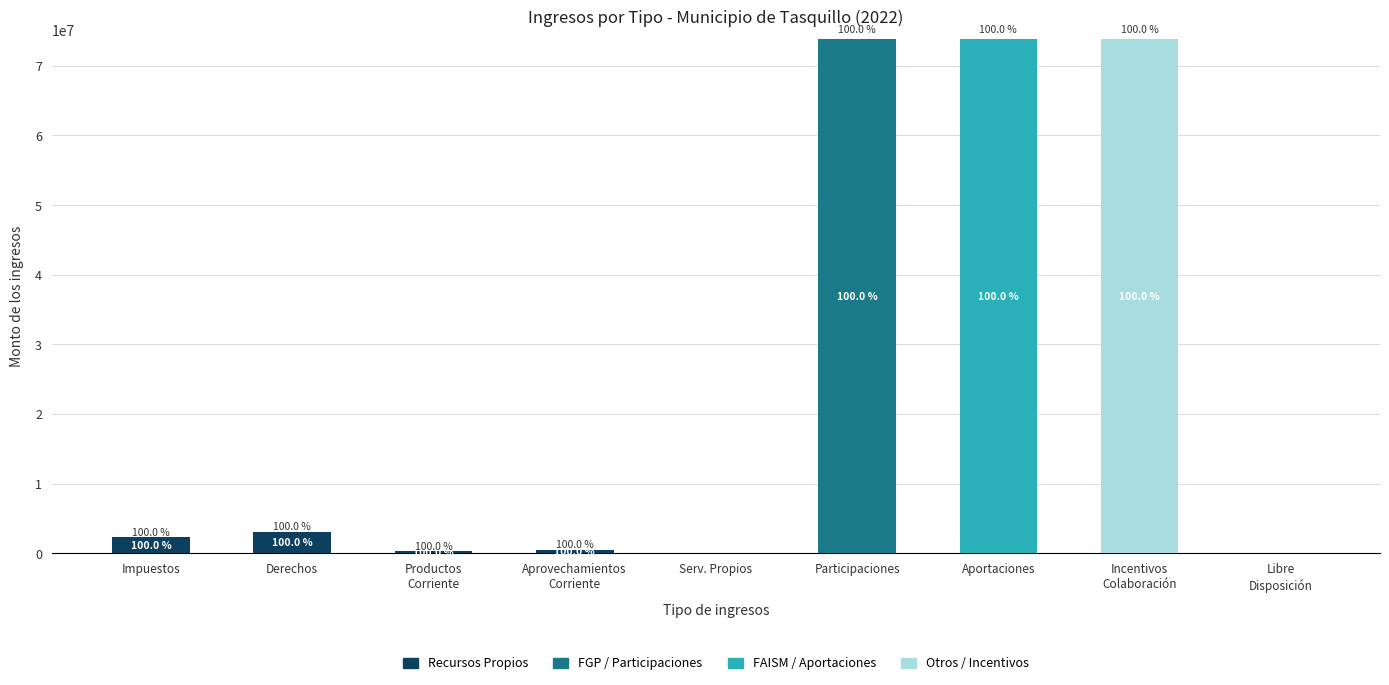

What is the maximum value for Recursos Propios?

3063700